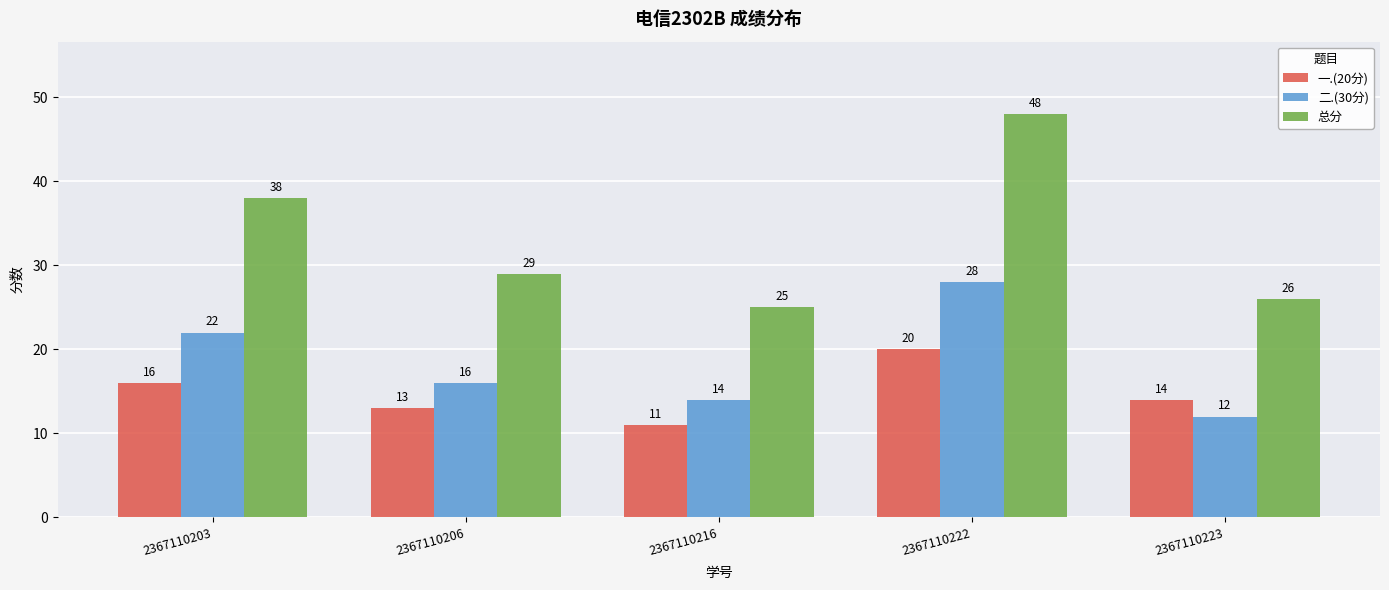

What is the difference between the maximum and second lowest values in the 一.(20分) series?

7